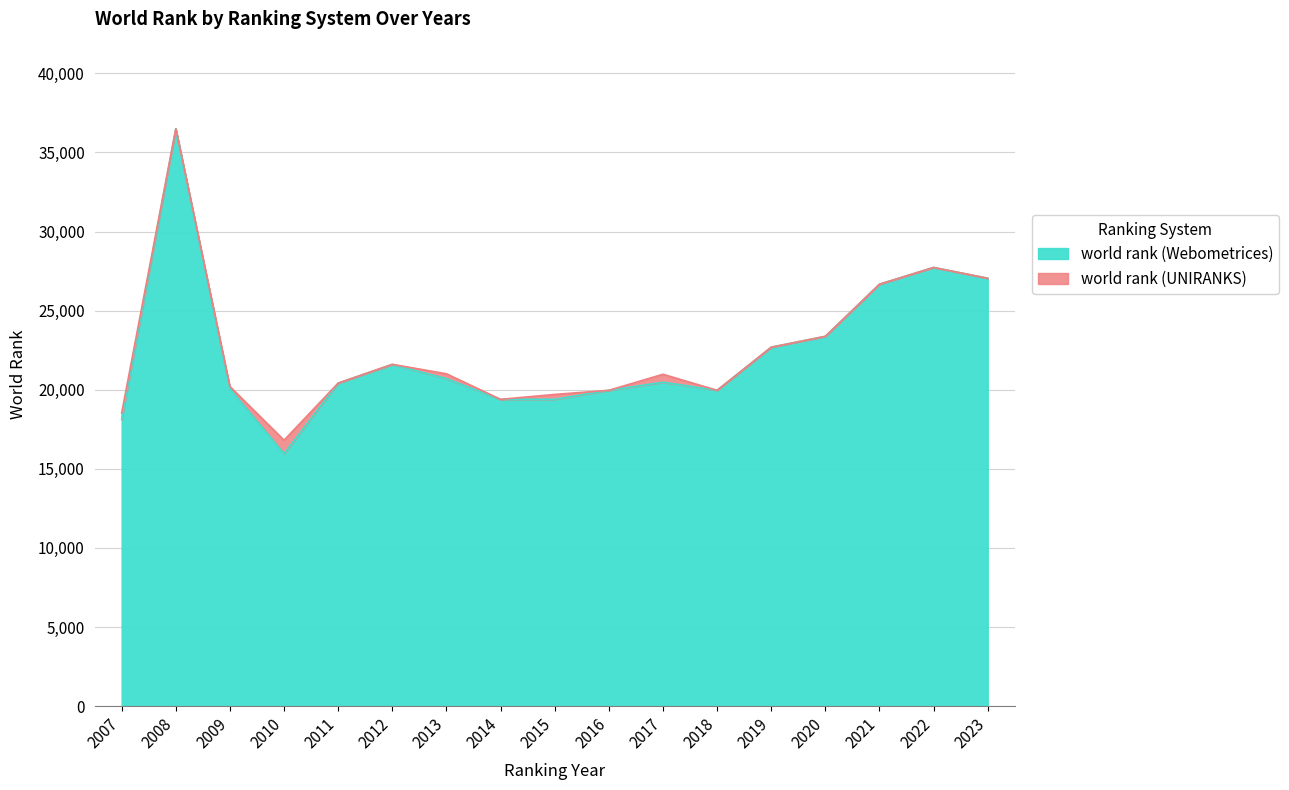

What is the change in value from 2011 to 2013?

+283